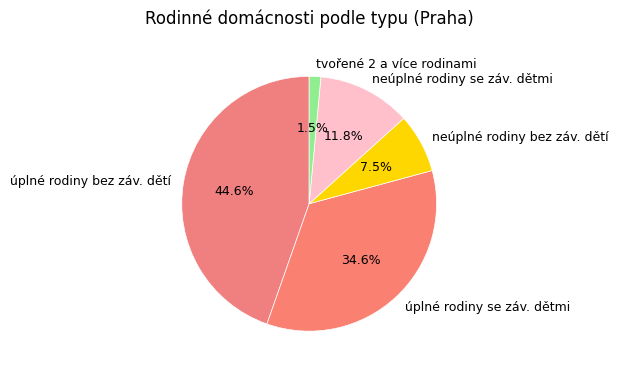

Is neúplné rodiny se záv. dětmi the majority of the pie?

No